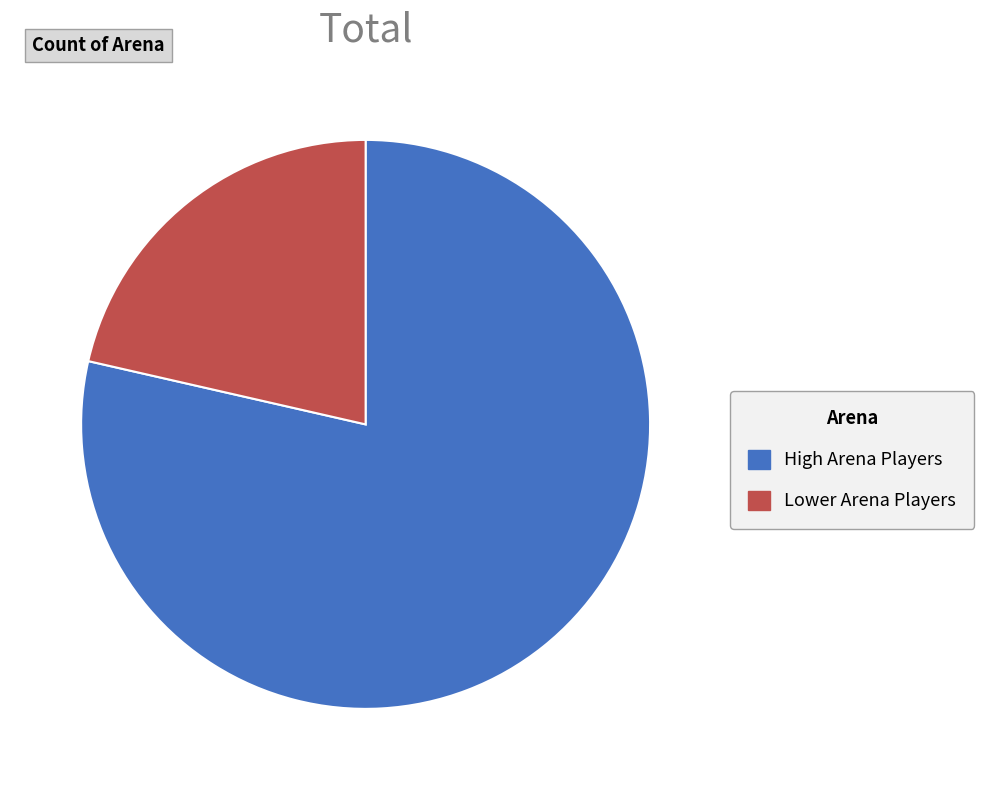

Is it true that Lower Arena Players is 34% of the pie?

False